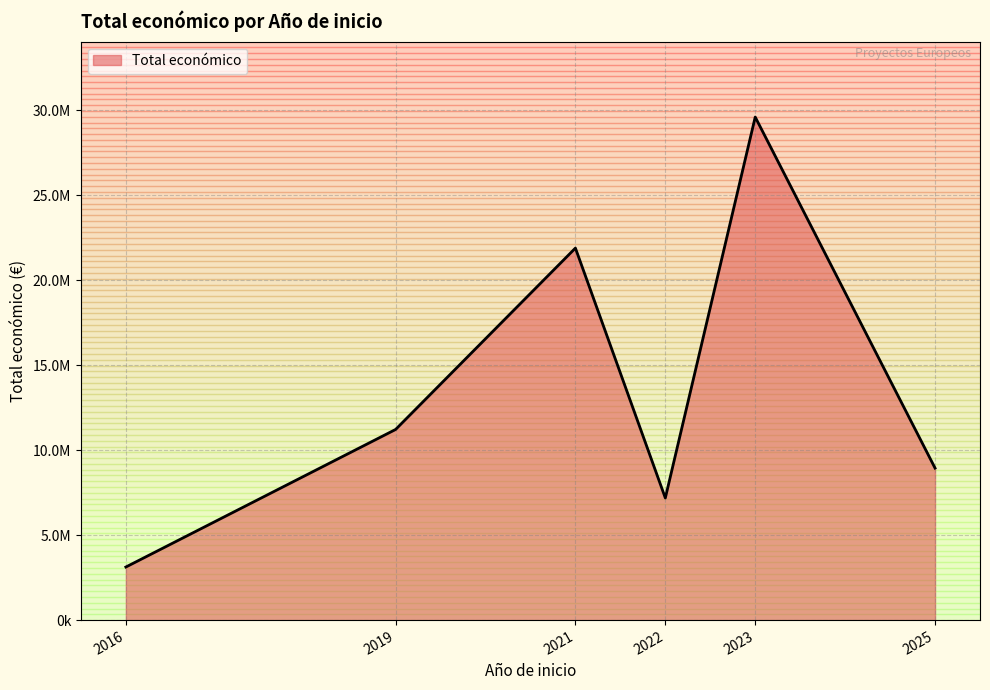

What is the maximum value shown in the chart?

29609362